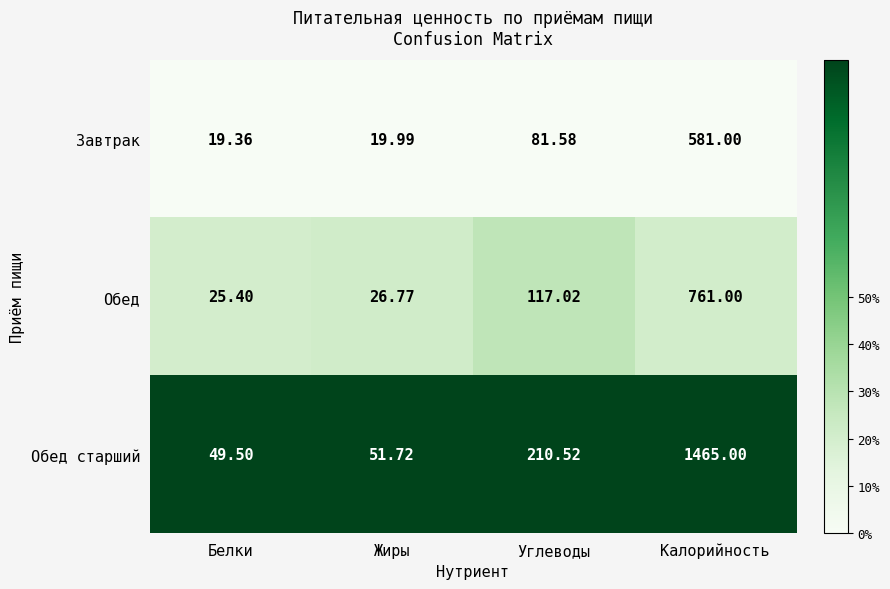

At which label is Завтрак closest to 300?

Углеводы